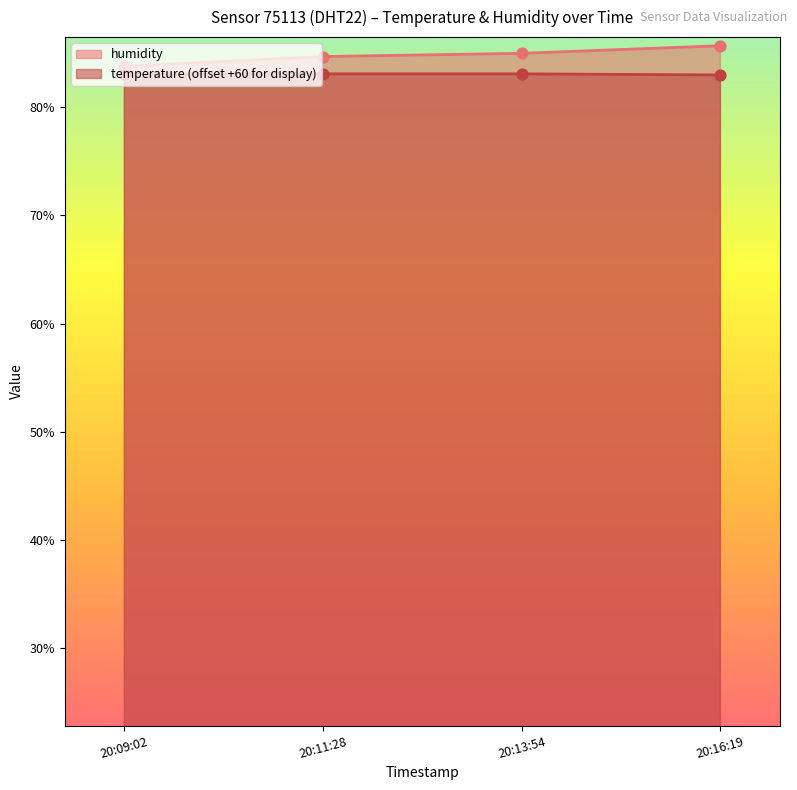

At how many categories does at least one series exceed 85?

1